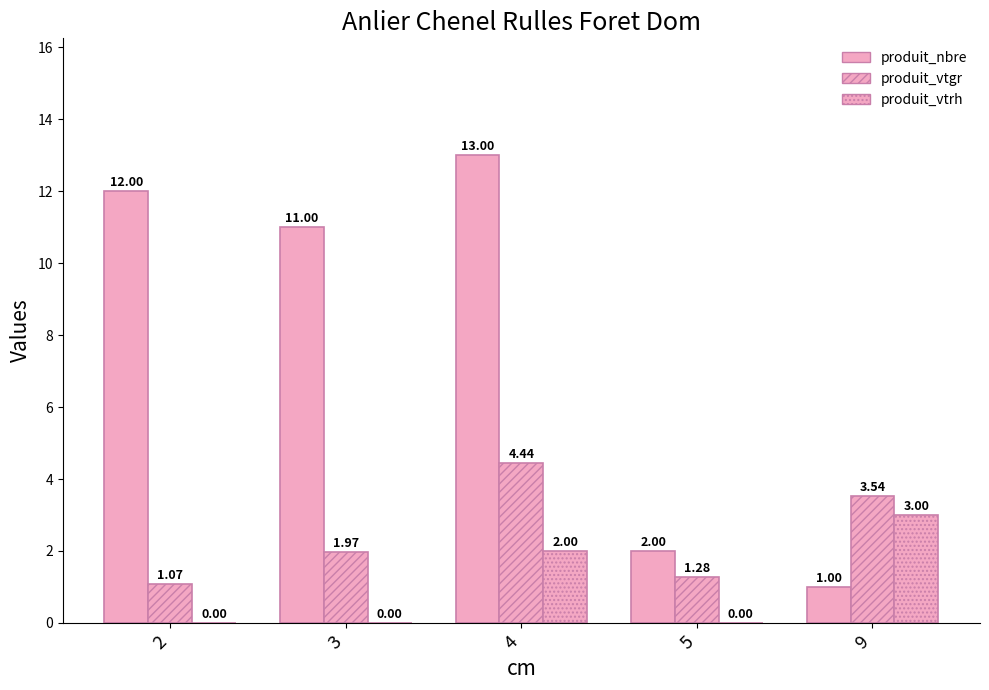

The value of produit_nbre at 3 is 17.4. True or false?

False